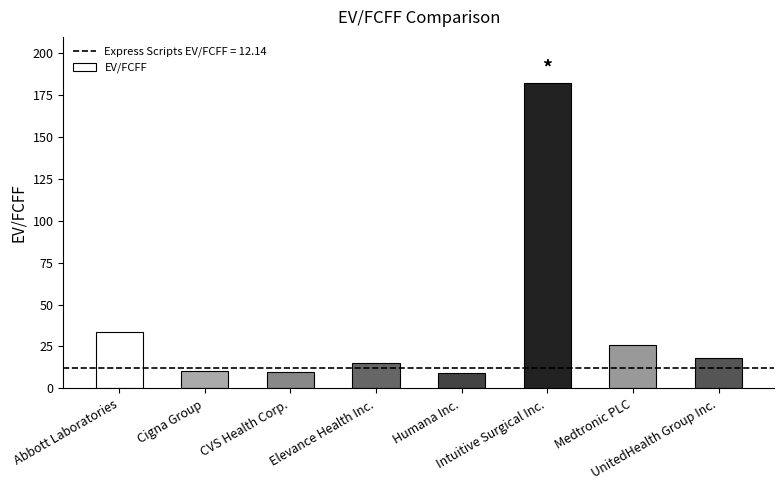

What is the label of the 5th bar from the left?

Humana Inc.